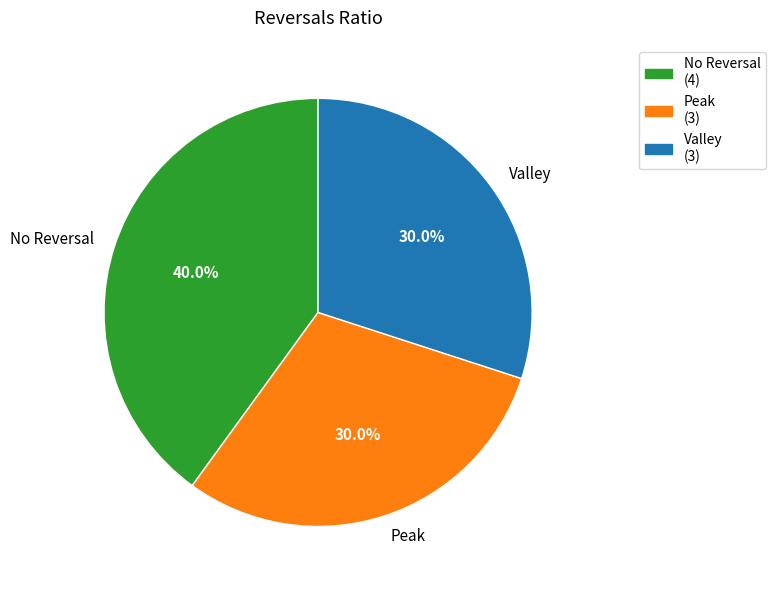

Approximately how many times larger is the value at No Reversal compared to Valley?

1.3